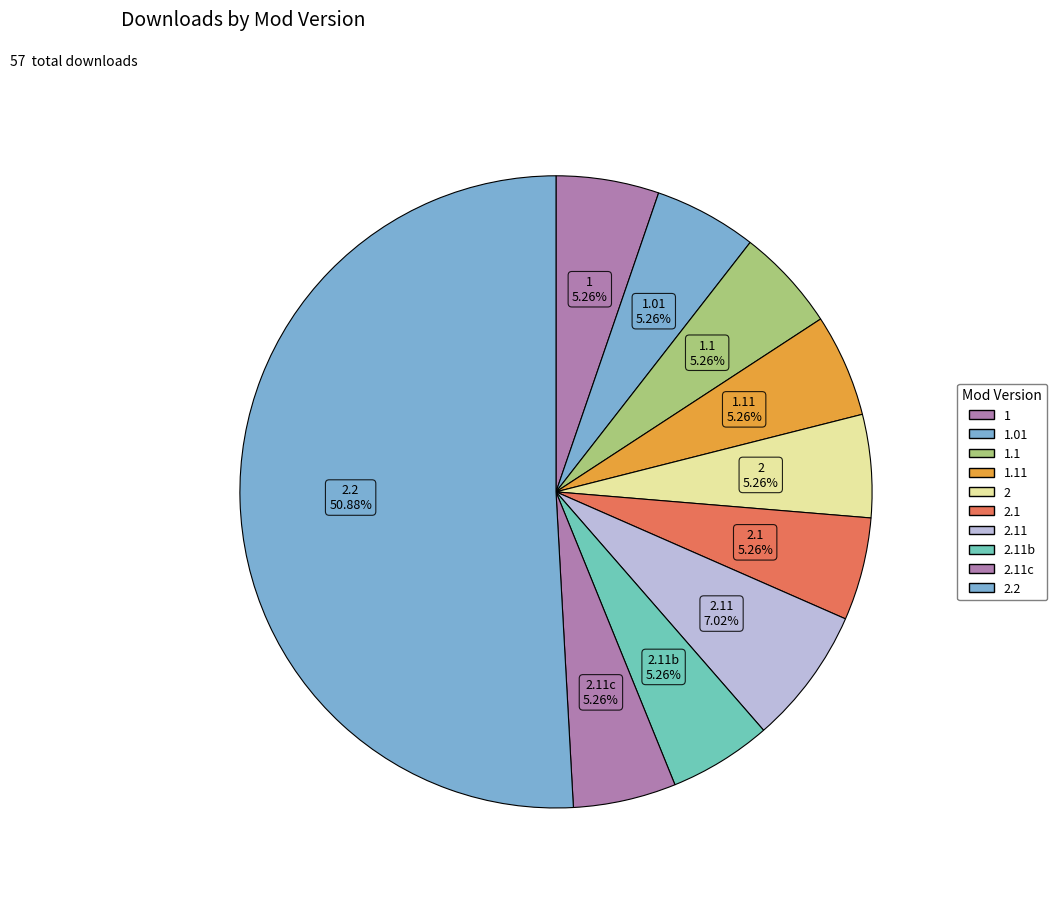

What is the smallest slice in the pie chart?

1